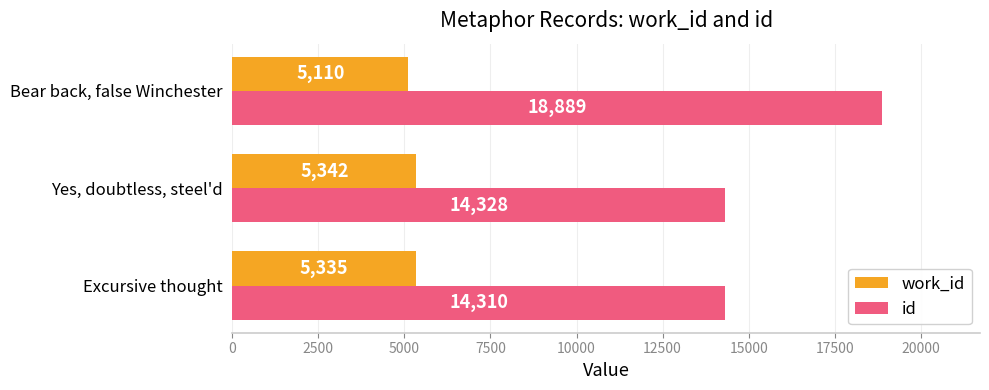

Where is work_id nearest to the value 5226?

Excursive thought